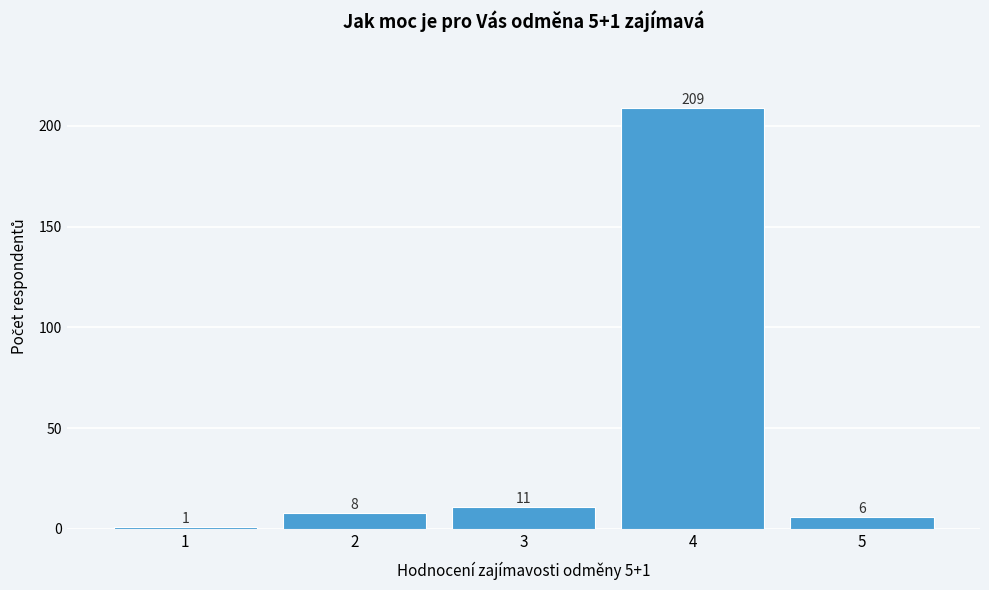

Reading left to right, transcribe all the data shown in this chart.

1	8	11	209	6